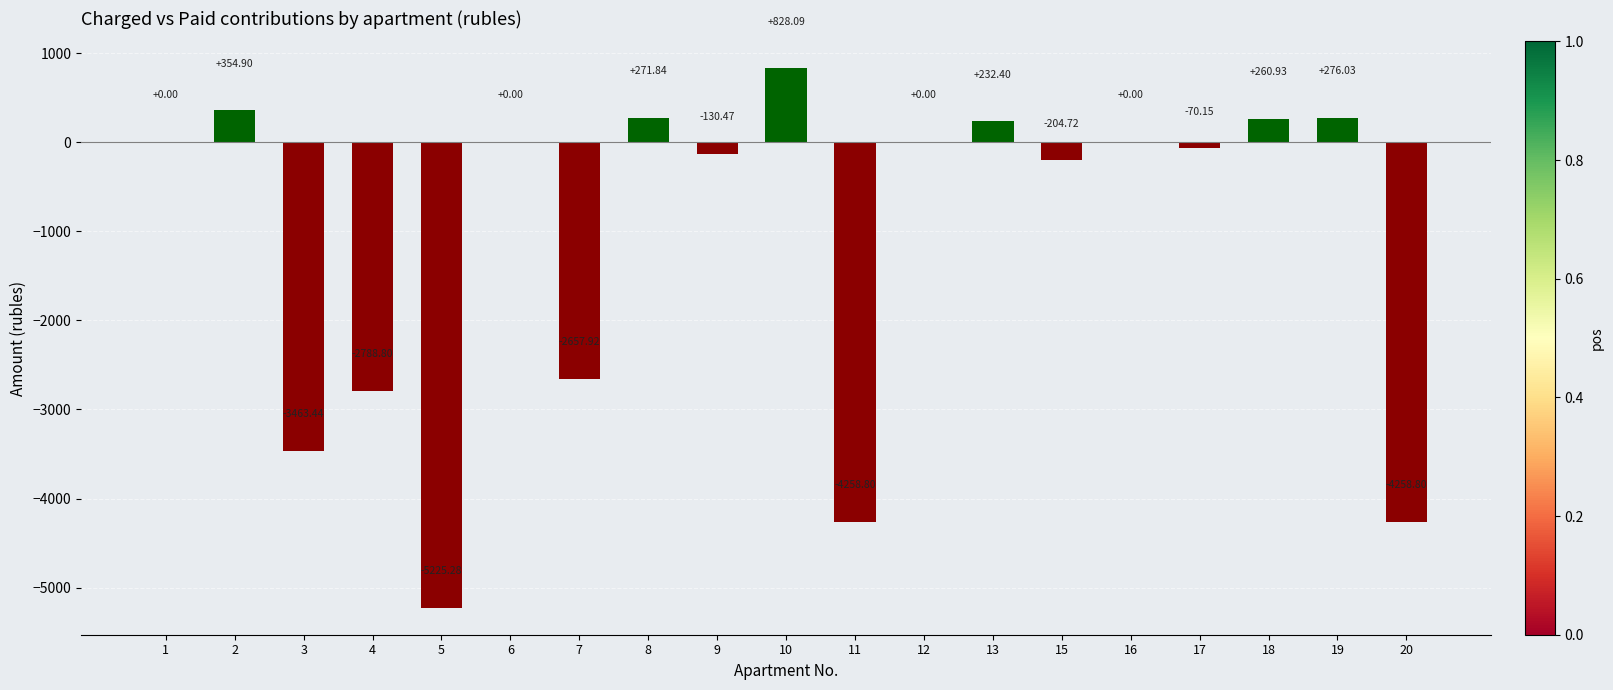

True or false: the data shows -2657.9 at 7.

True